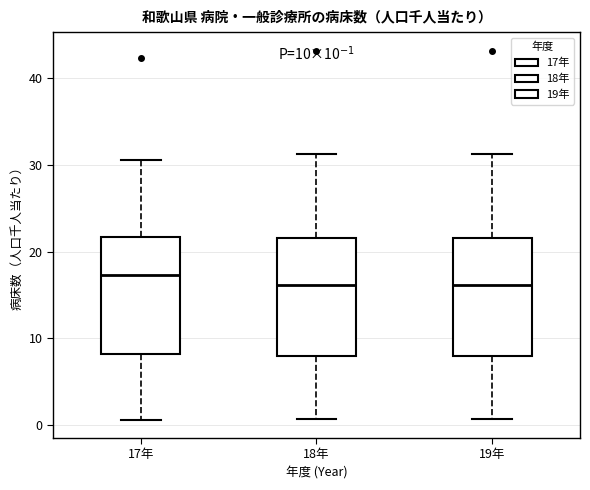

Which box has the highest median line?

17年